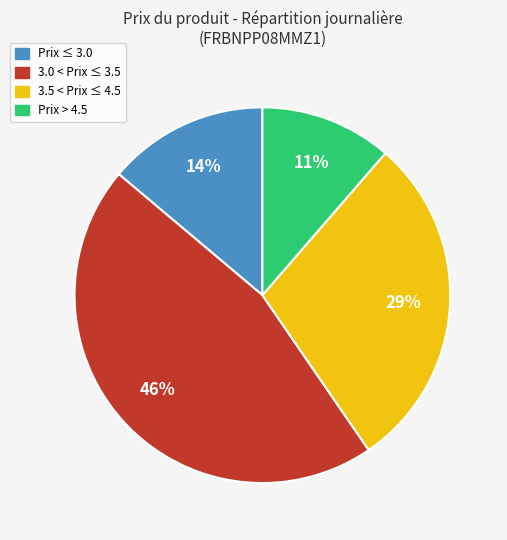

To the nearest percent, what is the average slice percentage?

25%